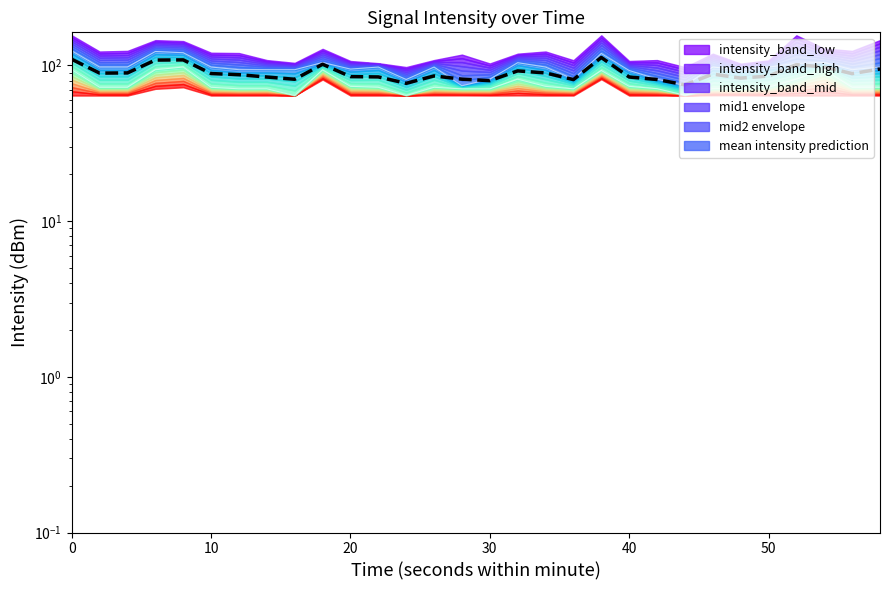

In mean intensity prediction, how many points are lower than both neighbors (excluding endpoints)?

8